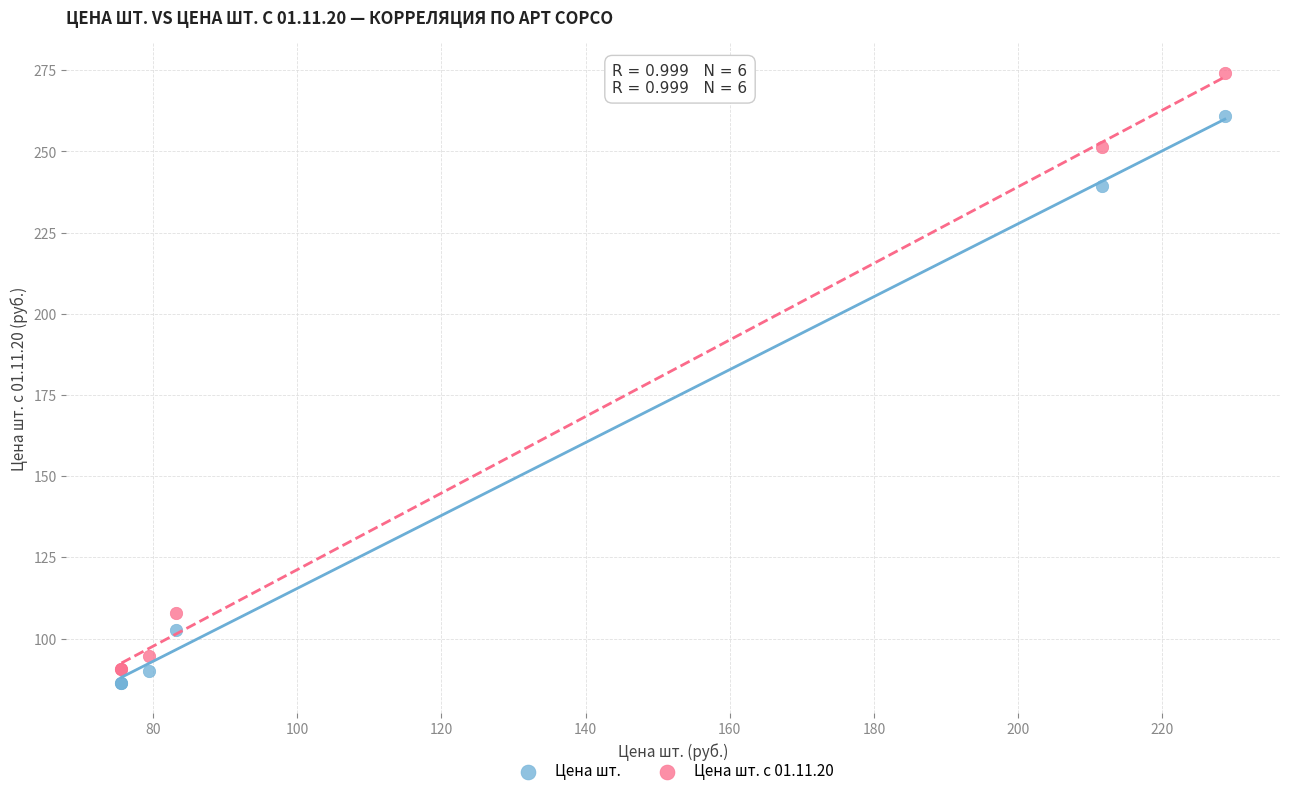

Across all series, what Y value is closest to 180?

239.4